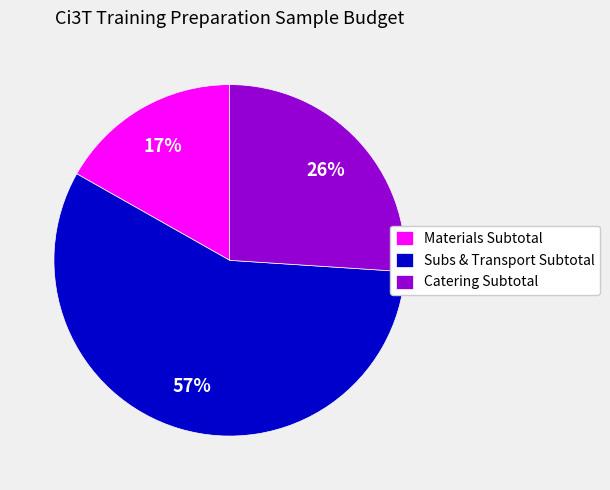

True or false: Subs & Transport Subtotal accounts for 57% of the total.

True